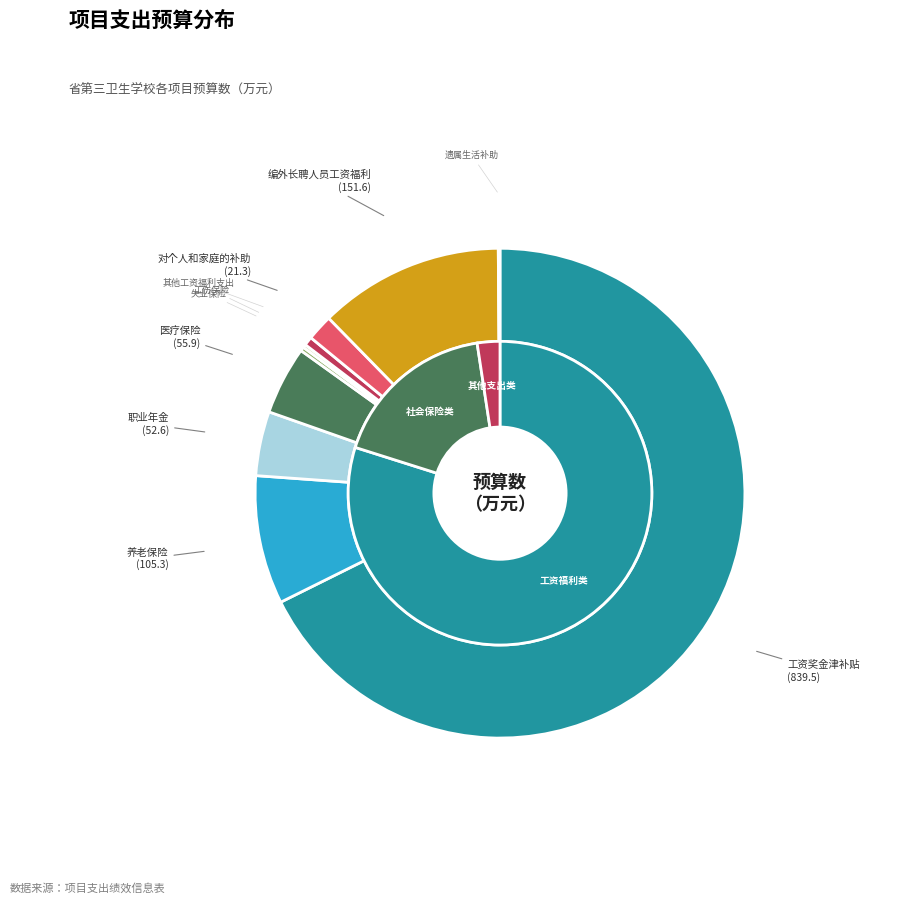

What is the change in value from 工伤保险 to 遗属生活补助?

-1.2